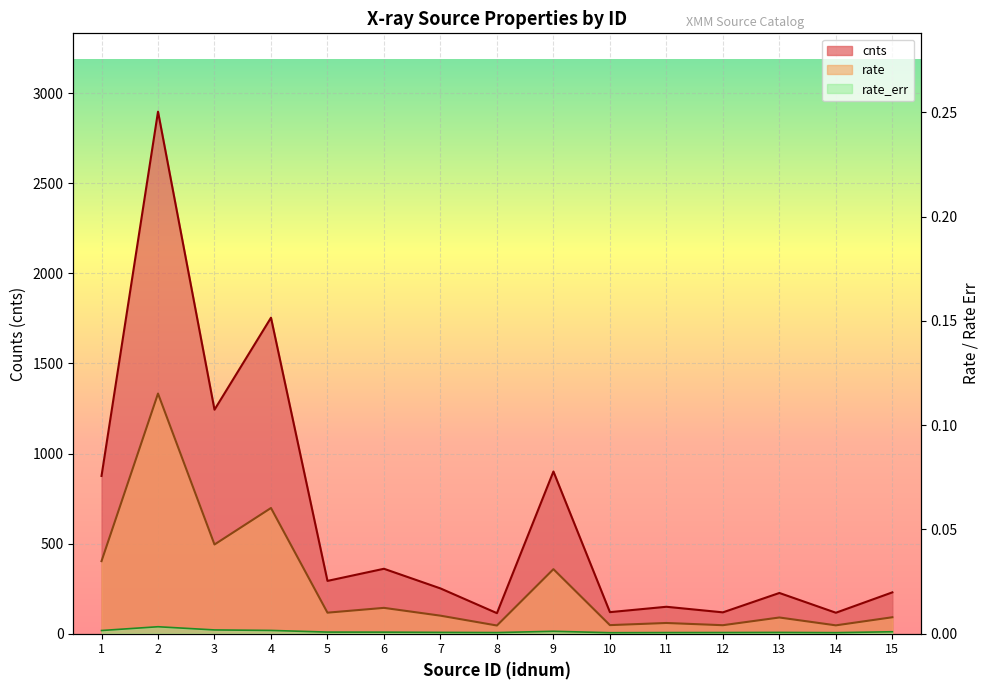

The rate_err series shows 0.0 at 12. True or false?

True